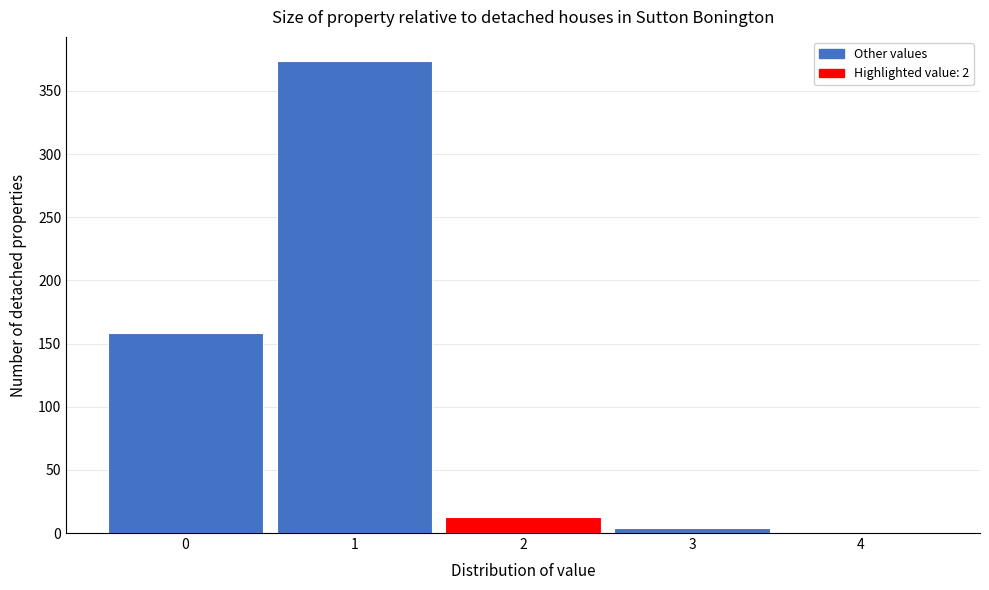

Which range on the x-axis has the tallest bar?

0.5 to 1.5